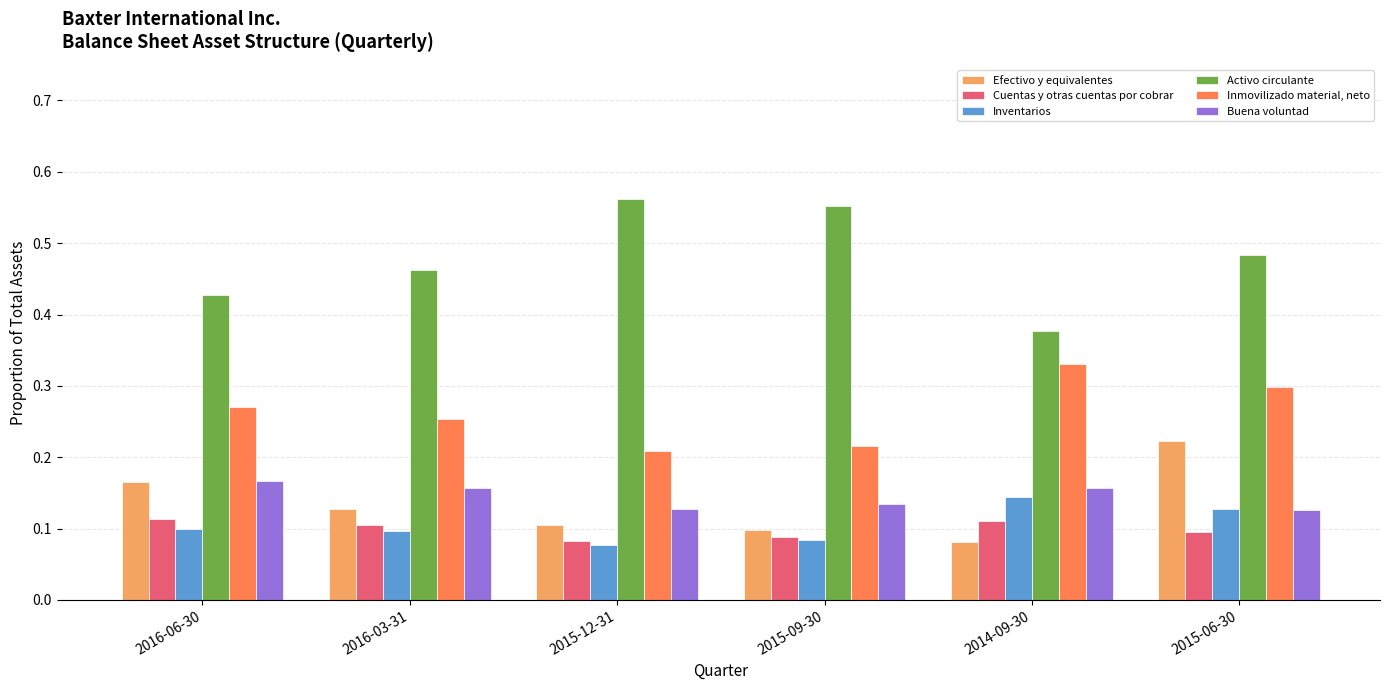

What are all the series names shown in the legend?

Efectivo y equivalentes, Cuentas y otras cuentas por cobrar, Inventarios, Activo circulante, Inmovilizado material, neto, Buena voluntad